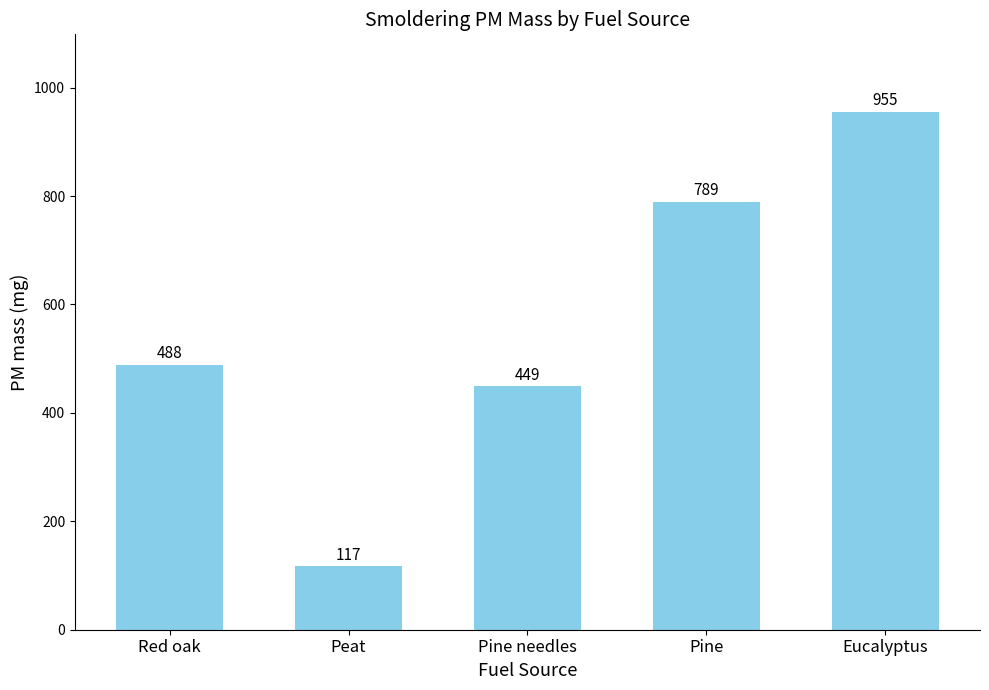

The value at Red oak is 488. True or false?

True